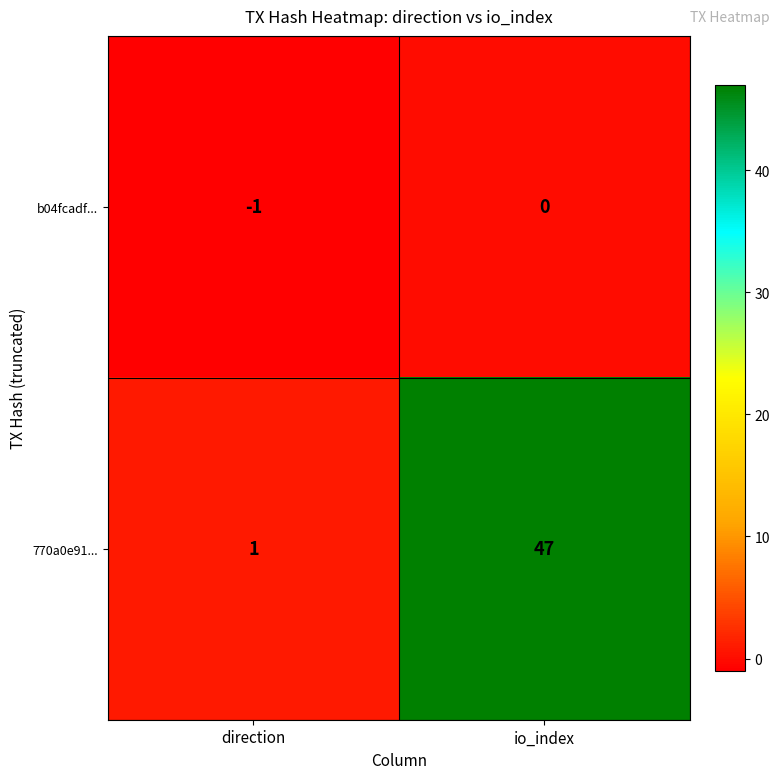

Which label corresponds to the smallest value in the chart?

direction